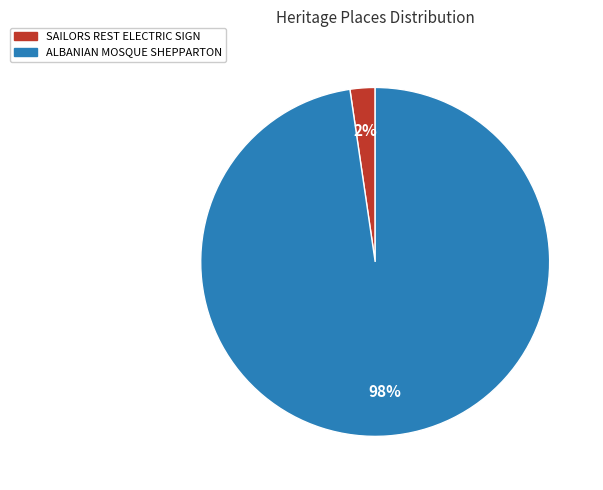

Count the number of slices in the pie.

2